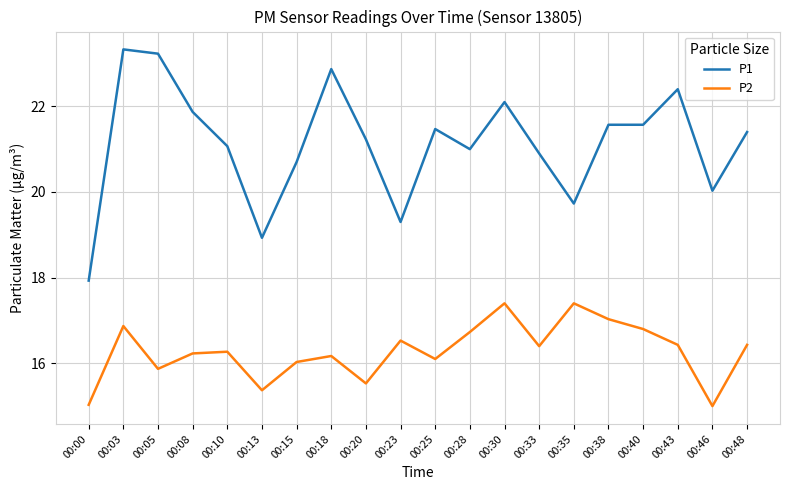

Count the number of data series in this chart.

2